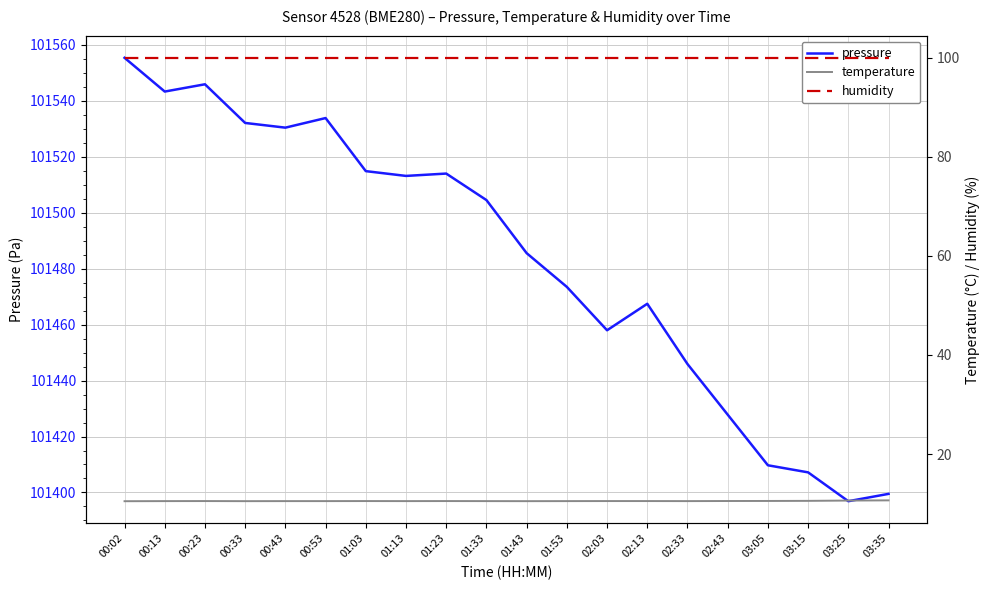

Reading left to right, extract all data points from this chart.

pressure: 00:02=101555.3	00:13=101543.3	00:23=101545.9	00:33=101532.1	00:43=101530.4	00:53=101533.8	01:03=101514.8	01:13=101513.1	01:23=101514.0	01:33=101504.5	01:43=101485.5	01:53=101473.5	02:03=101458.0	02:13=101467.4	02:33=101445.9	02:43=101427.8	03:05=101409.7	03:15=101407.2	03:25=101396.9	03:35=101399.5
temperature: 00:02=10.5	00:13=10.5	00:23=10.5	00:33=10.5	00:43=10.5	00:53=10.5	01:03=10.5	01:13=10.5	01:23=10.5	01:33=10.5	01:43=10.5	01:53=10.5	02:03=10.5	02:13=10.5	02:33=10.5	02:43=10.5	03:05=10.5	03:15=10.5	03:25=10.6	03:35=10.6
humidity: 00:02=100.0	00:13=100.0	00:23=100.0	00:33=100.0	00:43=100.0	00:53=100.0	01:03=100.0	01:13=100.0	01:23=100.0	01:33=100.0	01:43=100.0	01:53=100.0	02:03=100.0	02:13=100.0	02:33=100.0	02:43=100.0	03:05=100.0	03:15=100.0	03:25=100.0	03:35=100.0